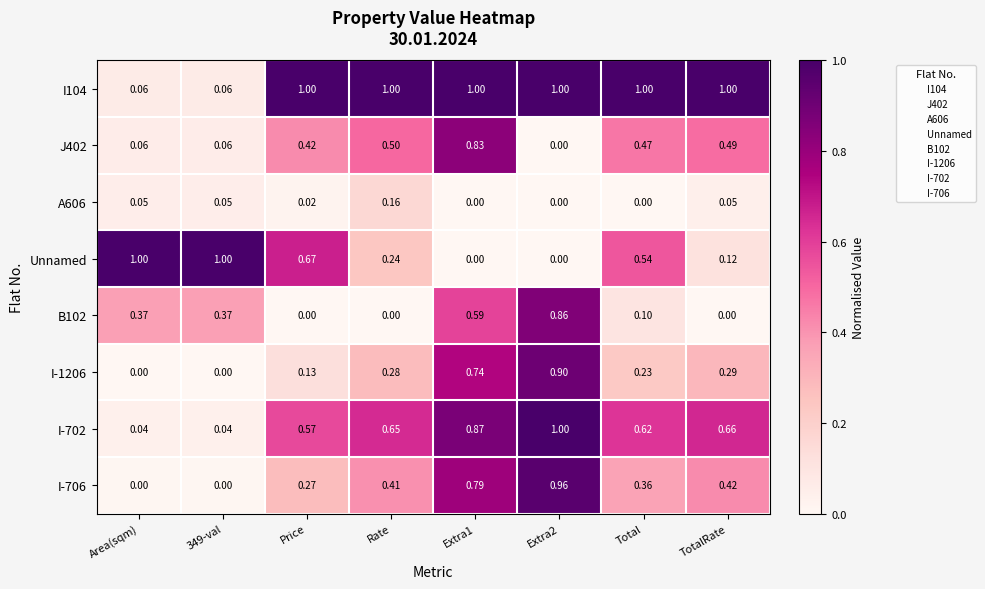

How many series are shown in this chart?

8